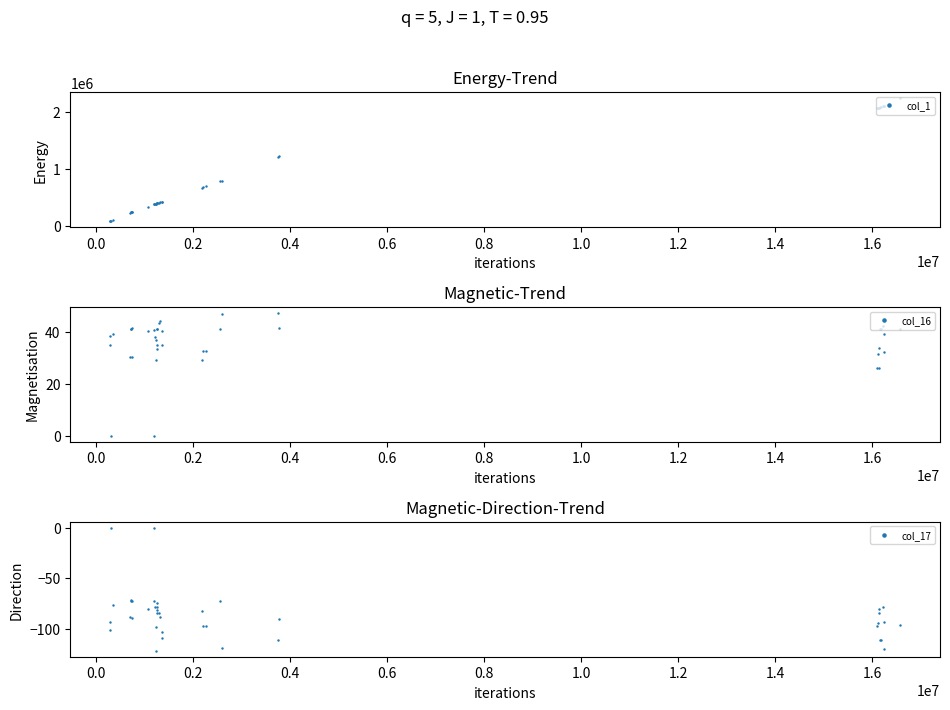

What is the difference between the second highest and minimum values in the col_1 series?

2007823